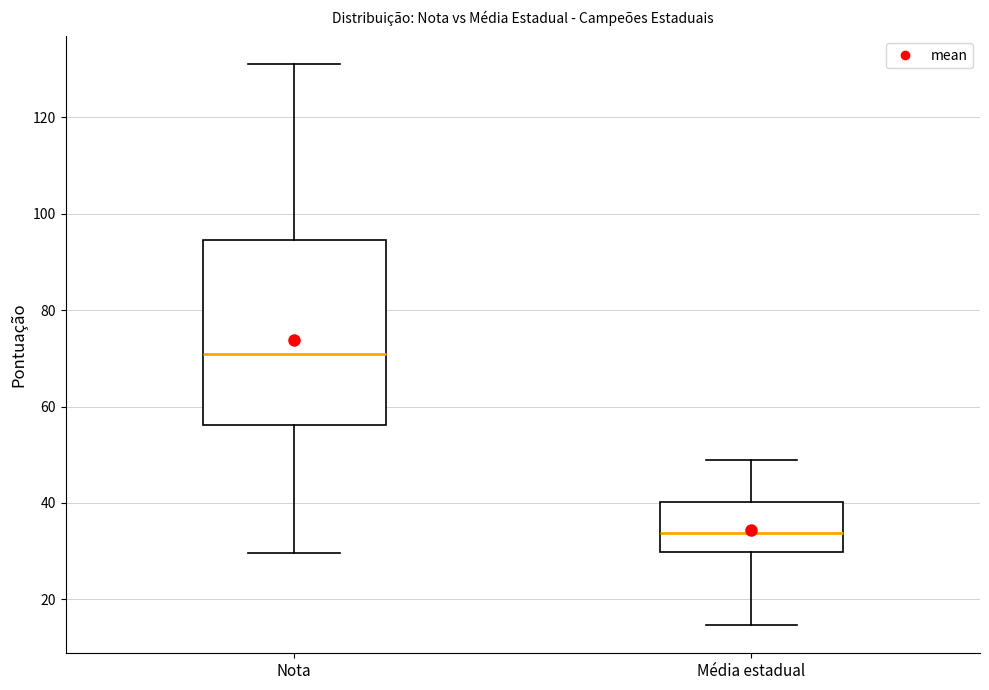

Which box has the highest median line?

Nota